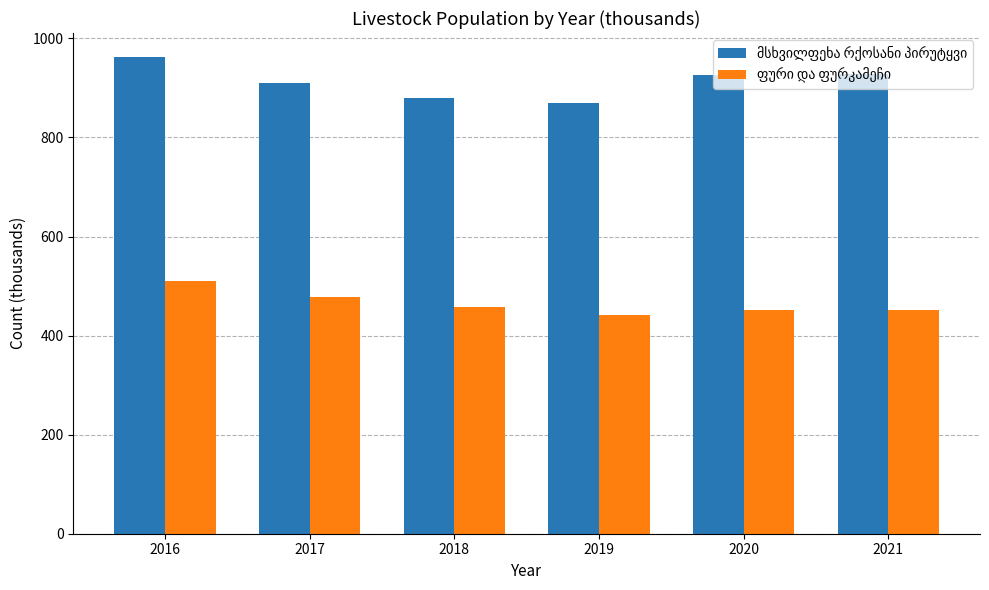

Which label corresponds to the largest value in the chart?

2016